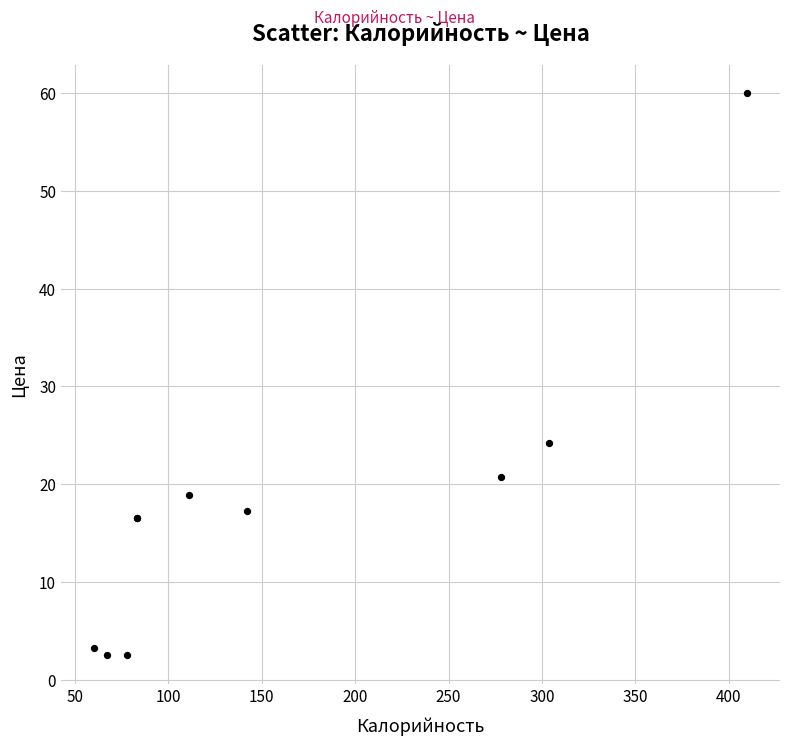

What Y value in the scatter plot is closest to 31?

24.2